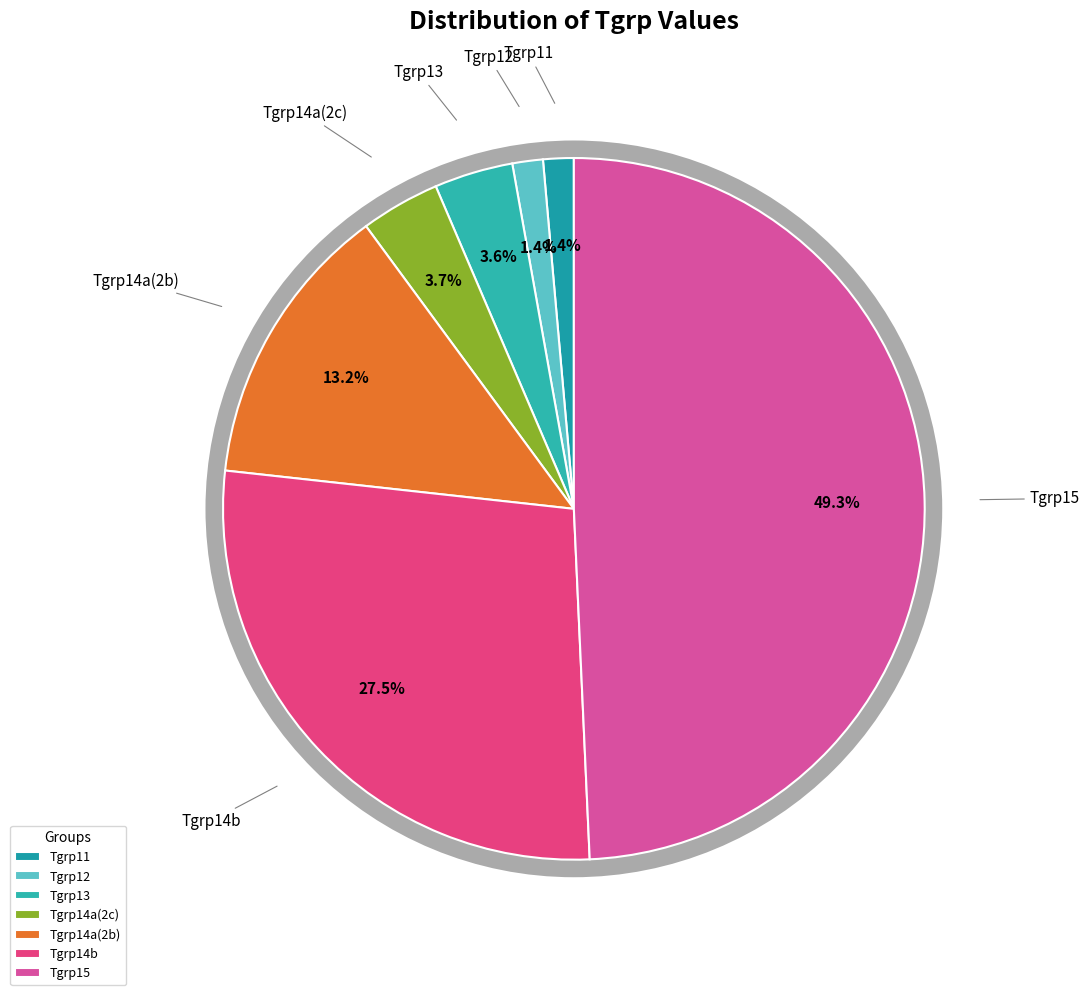

How many segments does this pie chart have?

7